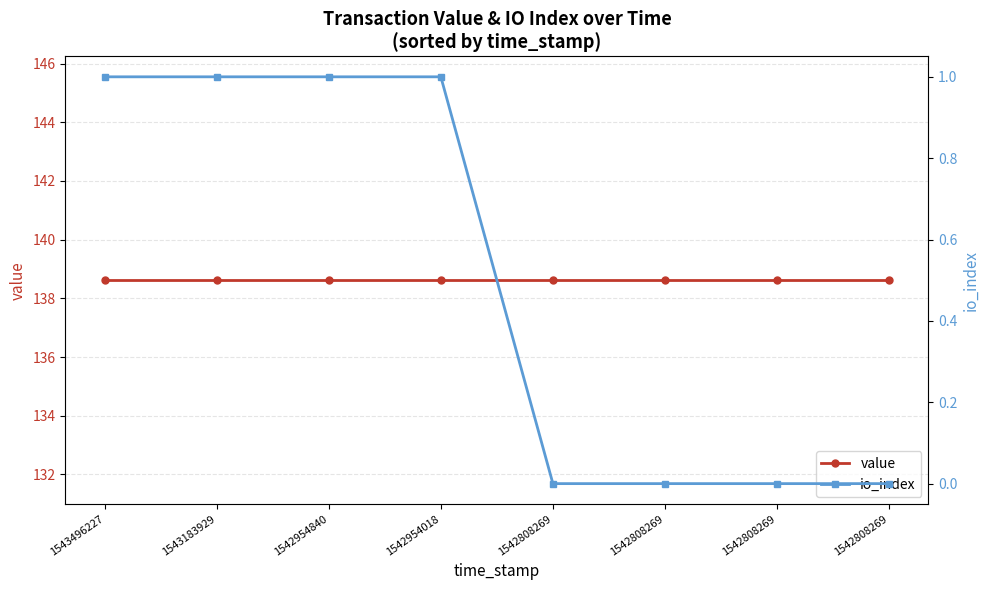

Reading right to left, list all the values displayed in this chart.

value: 1543496227=138.6	1543183929=138.6	1542954840=138.6	1542954018=138.6	1542808269=138.6	1542808269=138.6	1542808269=138.6	1542808269=138.6
io_index: 1543496227=1.0	1543183929=1.0	1542954840=1.0	1542954018=1.0	1542808269=0.0	1542808269=0.0	1542808269=0.0	1542808269=0.0